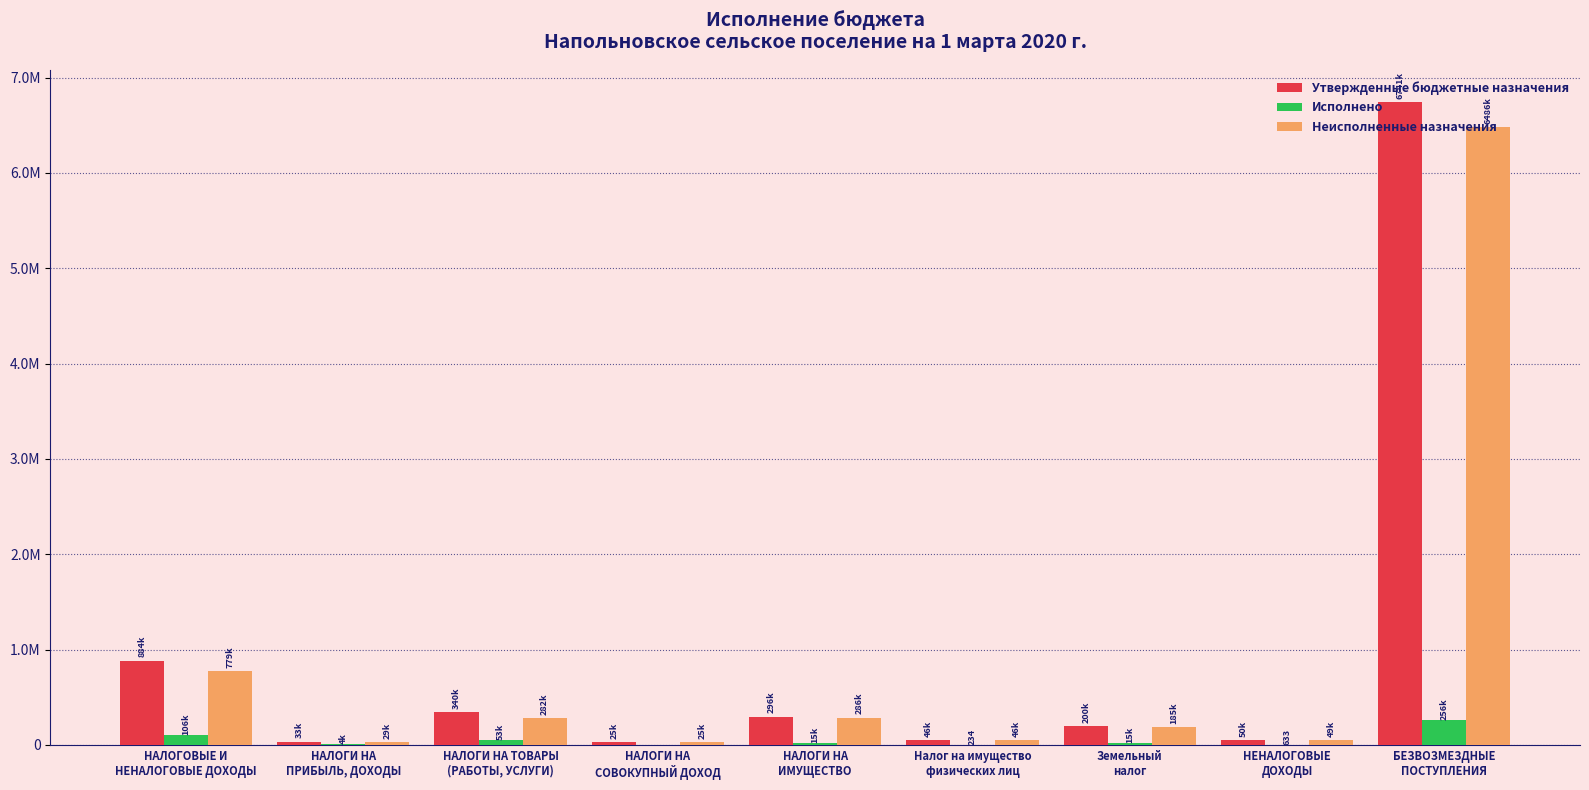

Is it true that Исполнено equals 15083.5 at НАЛОГИ НА
ИМУЩЕСТВО?

True